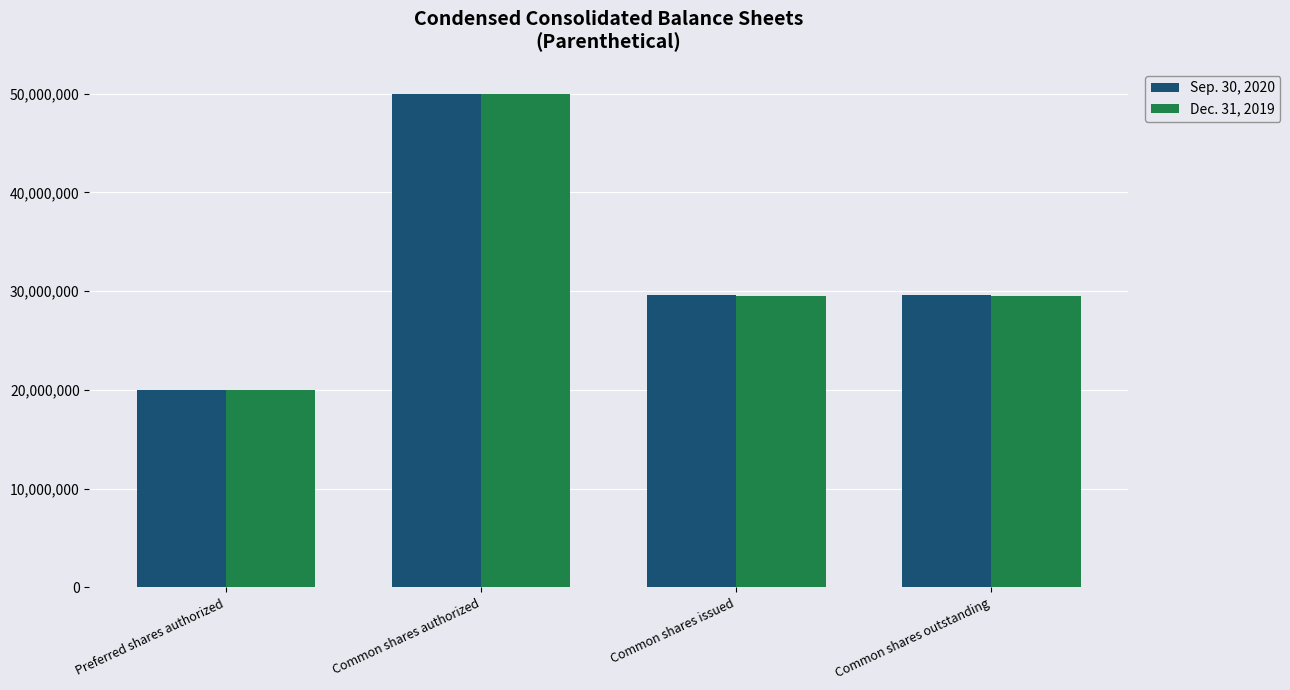

Reading left to right, what are all the values shown in this chart?

Sep. 30, 2020: 20000000	50000000	29575962	29575962
Dec. 31, 2019: 20000000	50000000	29500327	29500327